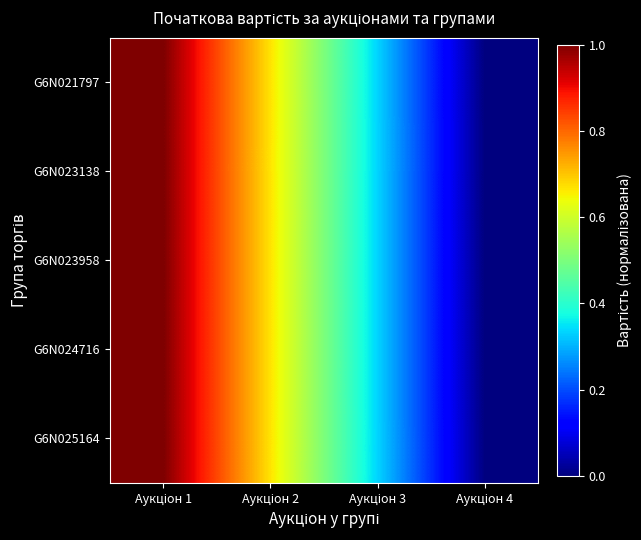

Reading left to right, what are all the values shown in this chart?

G6N021797: Аукціон 1=1.0	Аукціон 2=0.7	Аукціон 3=0.3	Аукціон 4=0.0
G6N023138: Аукціон 1=1.0	Аукціон 2=0.7	Аукціон 3=0.3	Аукціон 4=0.0
G6N023958: Аукціон 1=1.0	Аукціон 2=0.7	Аукціон 3=0.3	Аукціон 4=0.0
G6N024716: Аукціон 1=1.0	Аукціон 2=0.7	Аукціон 3=0.3	Аукціон 4=0.0
G6N025164: Аукціон 1=1.0	Аукціон 2=0.7	Аукціон 3=0.3	Аукціон 4=0.0